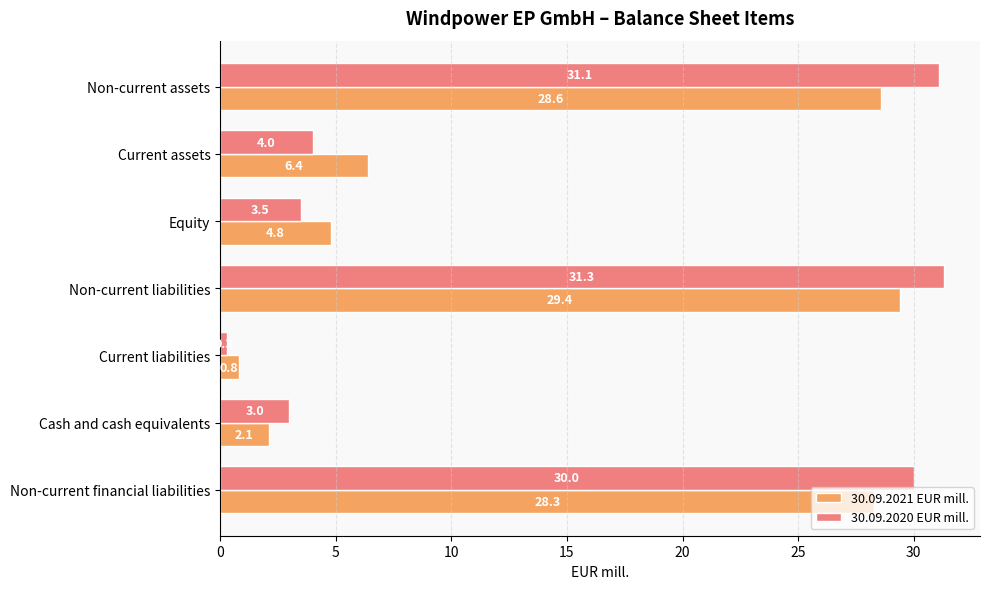

At which category is the sum across all series the highest?

Non-current liabilities